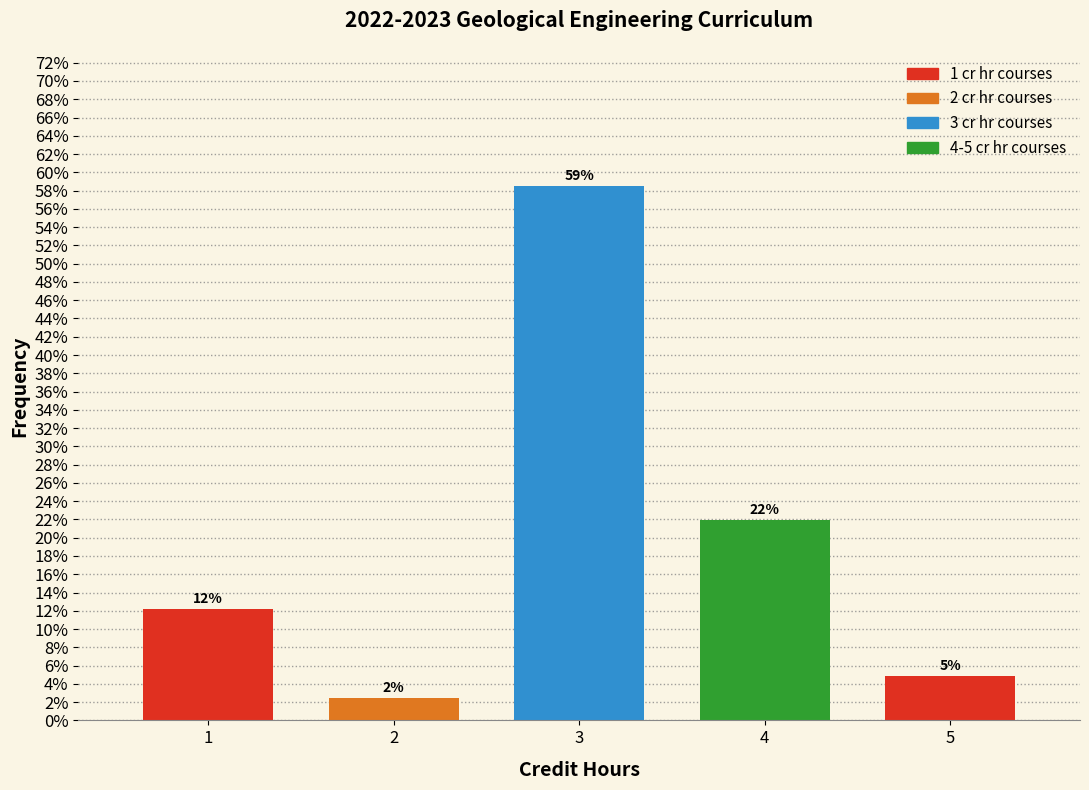

Does the chart contain any negative values?

No